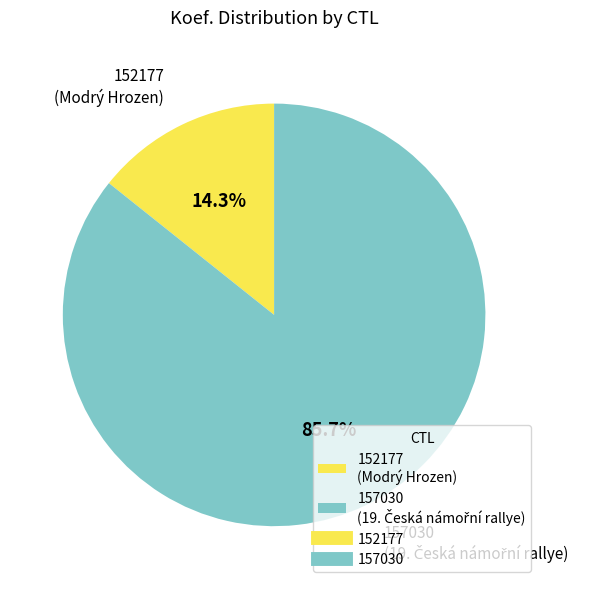

What percentage do 157030 and 152177 together represent?

100.0%